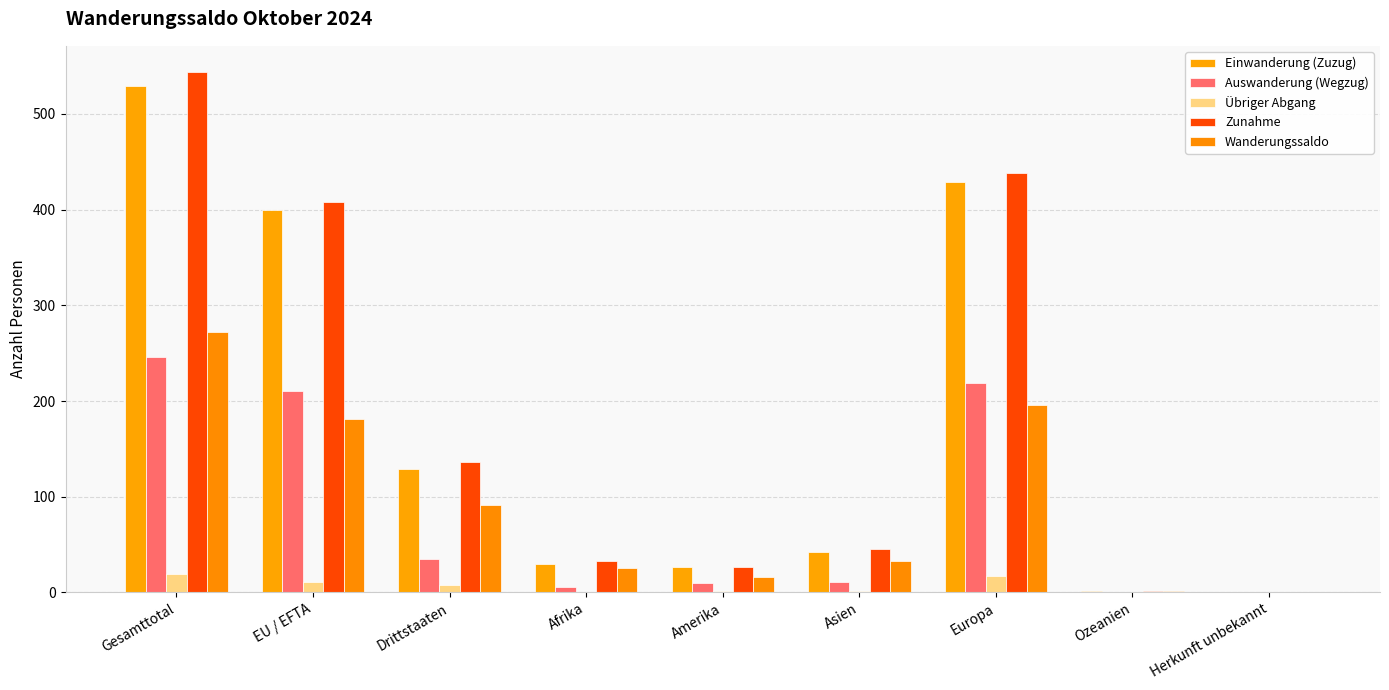

Rank the series at Gesamttotal from lowest to highest value.

Übriger Abgang, Auswanderung (Wegzug), Wanderungssaldo, Einwanderung (Zuzug), Zunahme